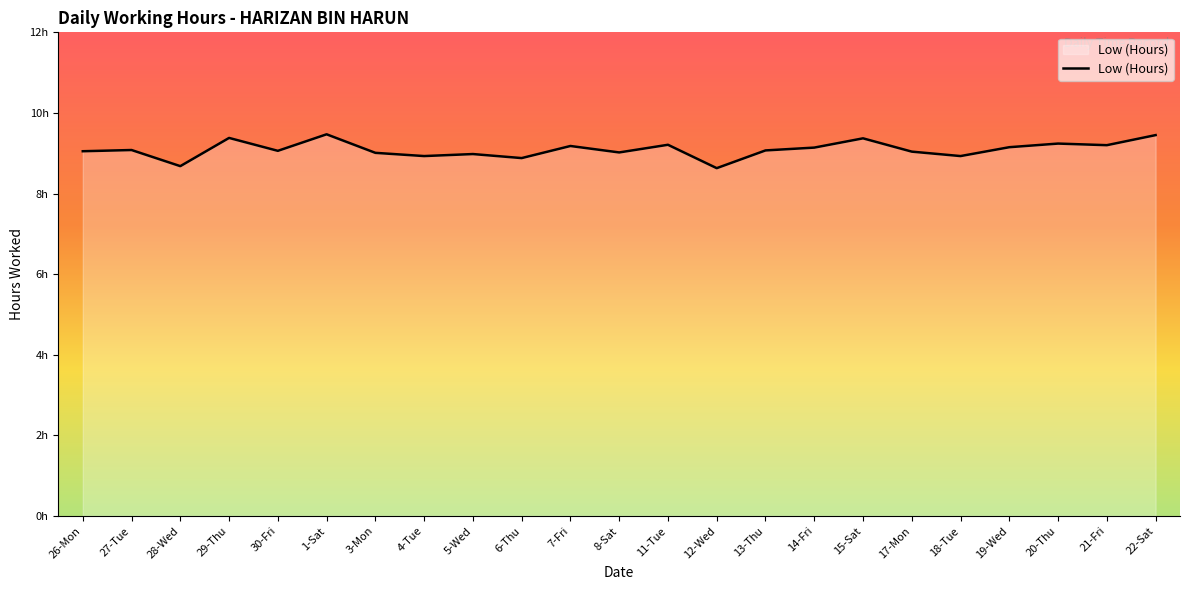

The value at 29-Thu is 13.5. True or false?

False